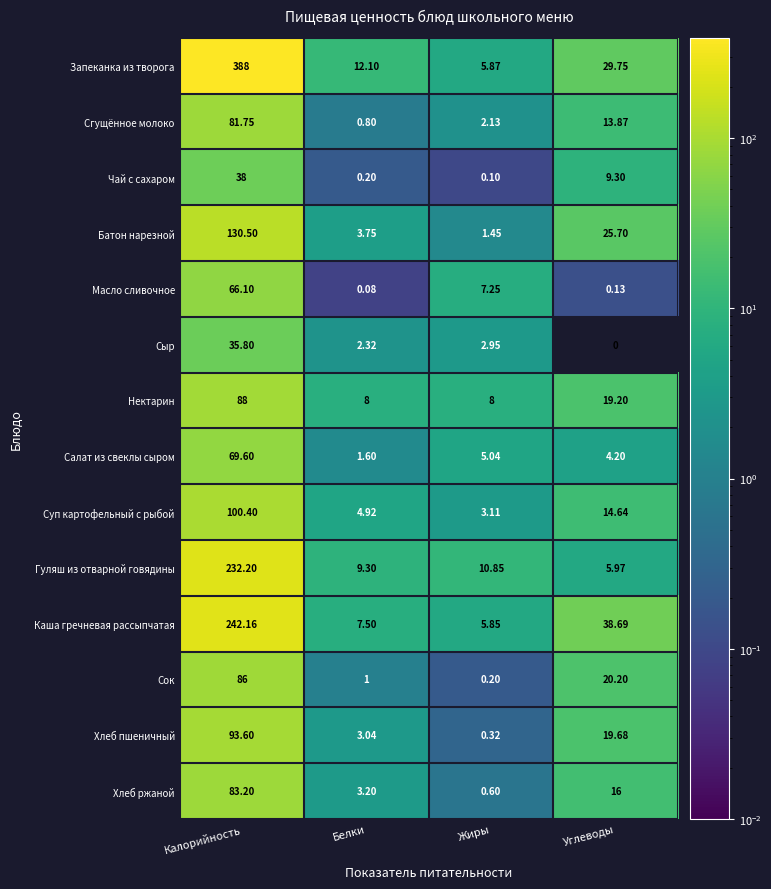

What is the spread (max minus min) of values at Углеводы?

38.7